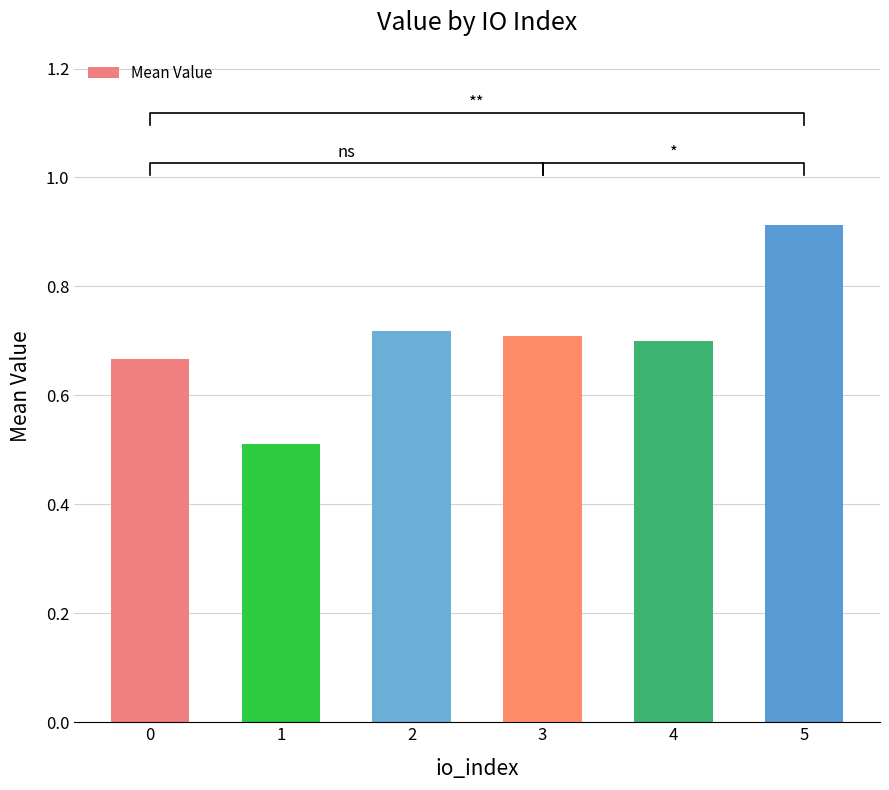

What is the sum of all values?

4.2